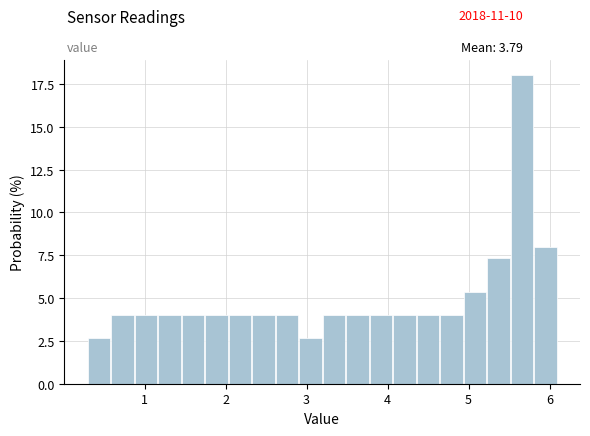

Around what value on the x-axis is the tallest bar? Give the approximate position of its centre, as read against the axis.

5.7